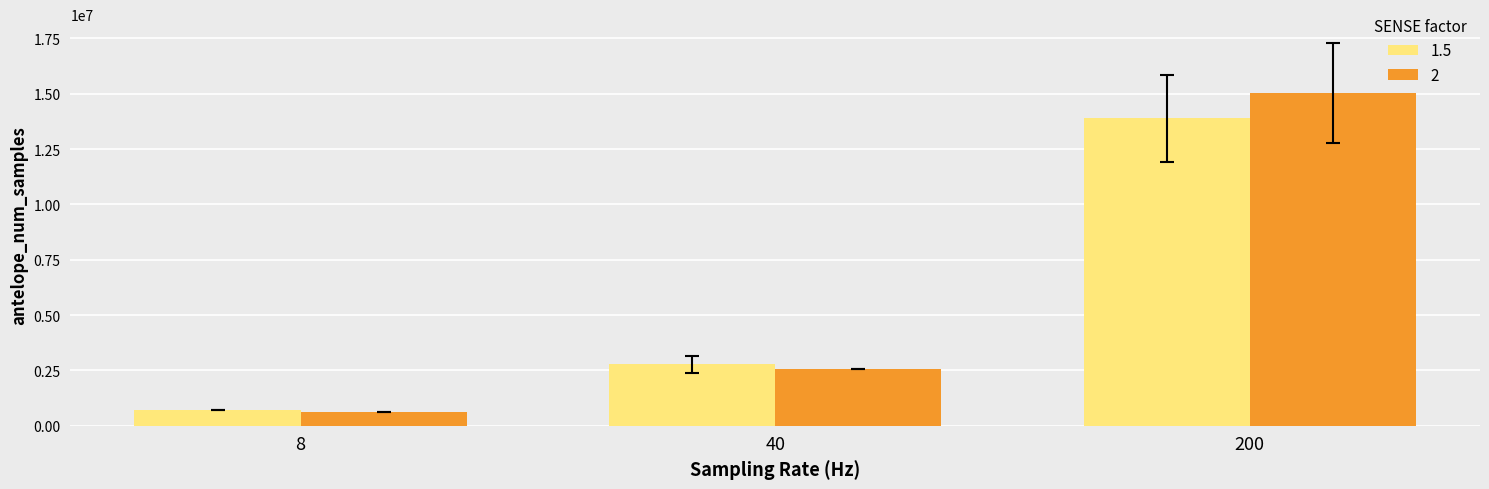

What is the minimum value shown in the chart?

622080.0